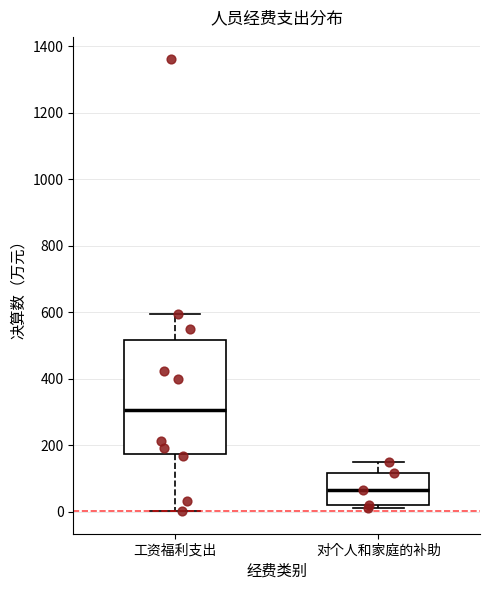

Which box's median line is the highest?

工资福利支出